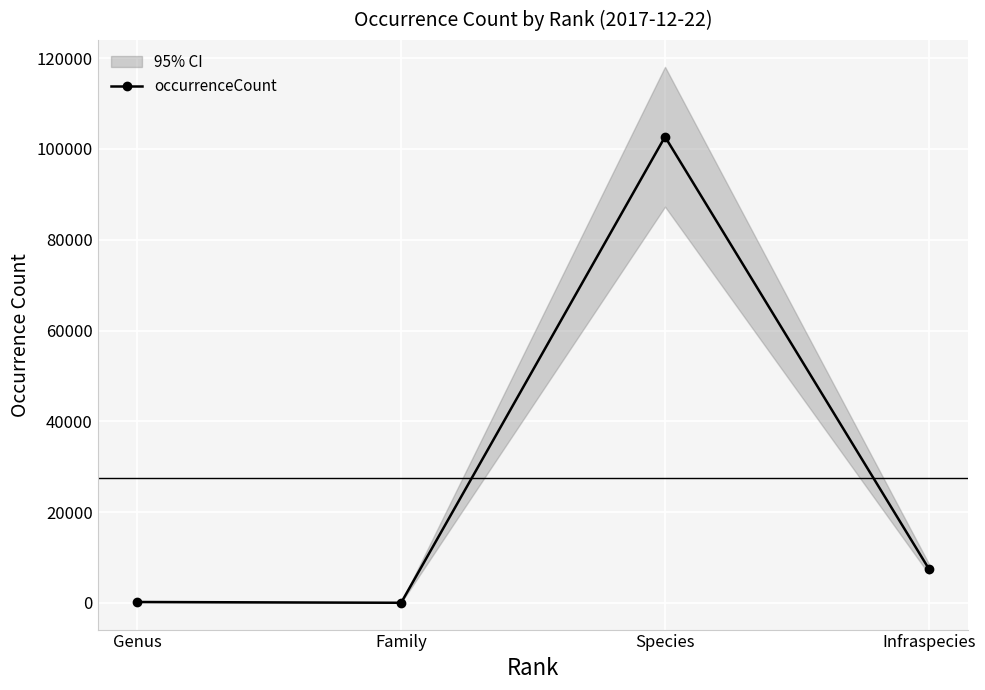

True or false: there are more than 2 points higher than both neighbors.

False